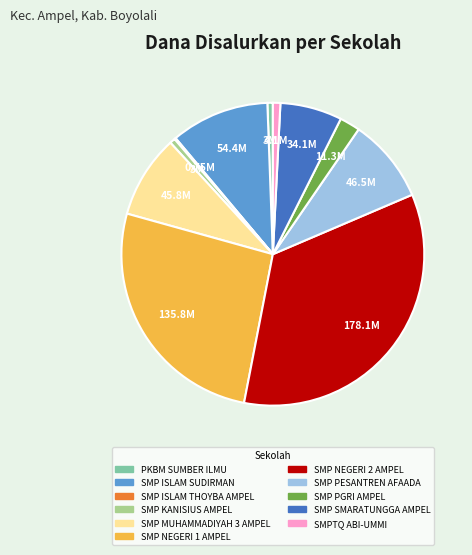

Which slice is the largest?

SMP NEGERI 2 AMPEL